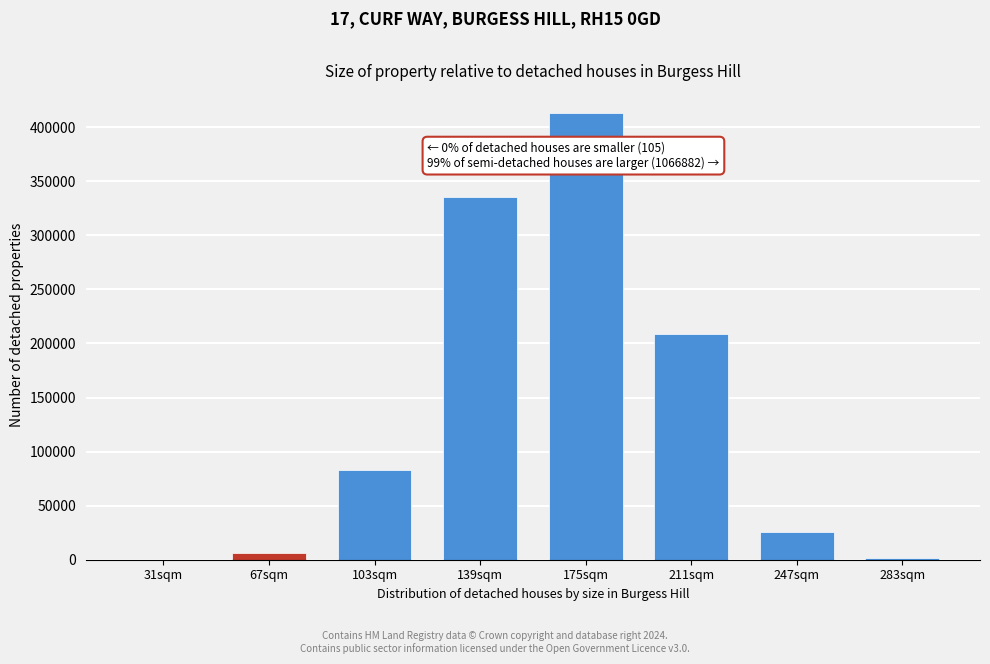

What is the change in value from 139sqm to 247sqm?

-309153